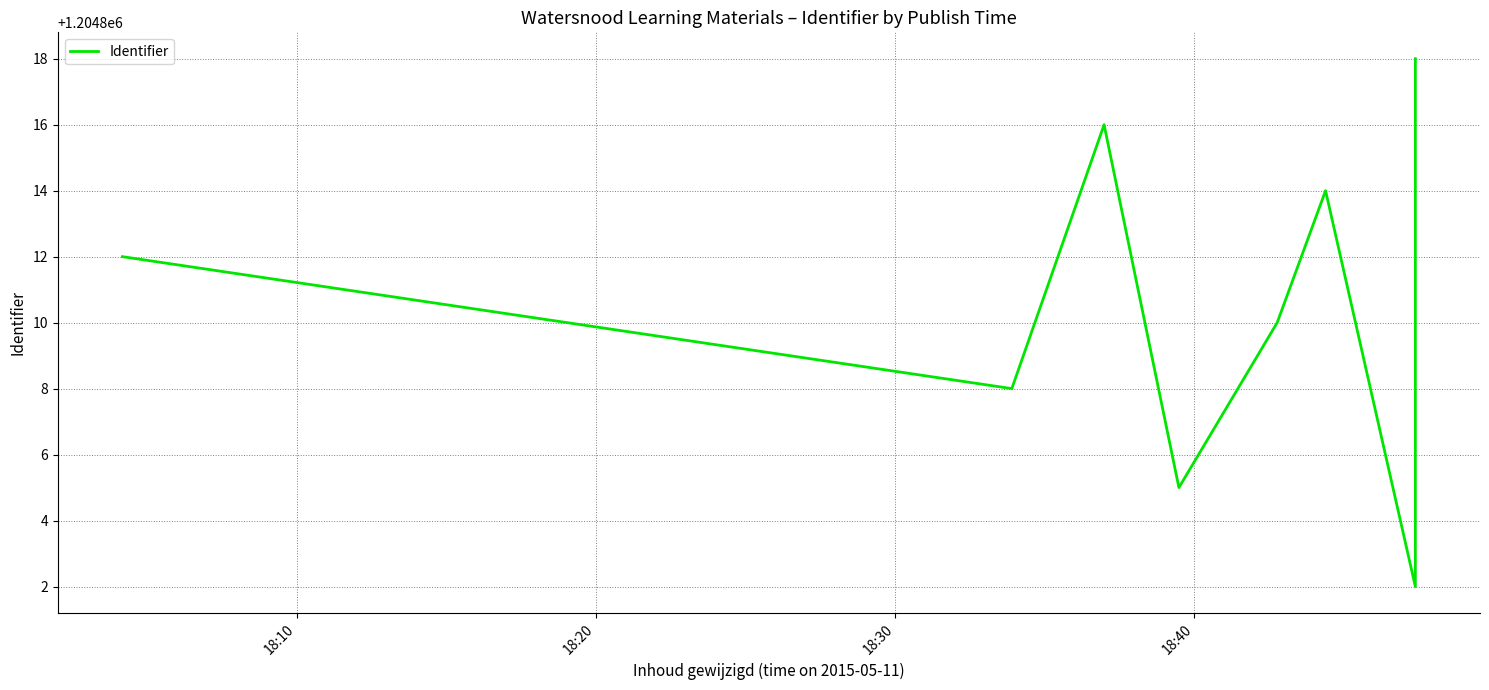

How many values are below 1204812?

4